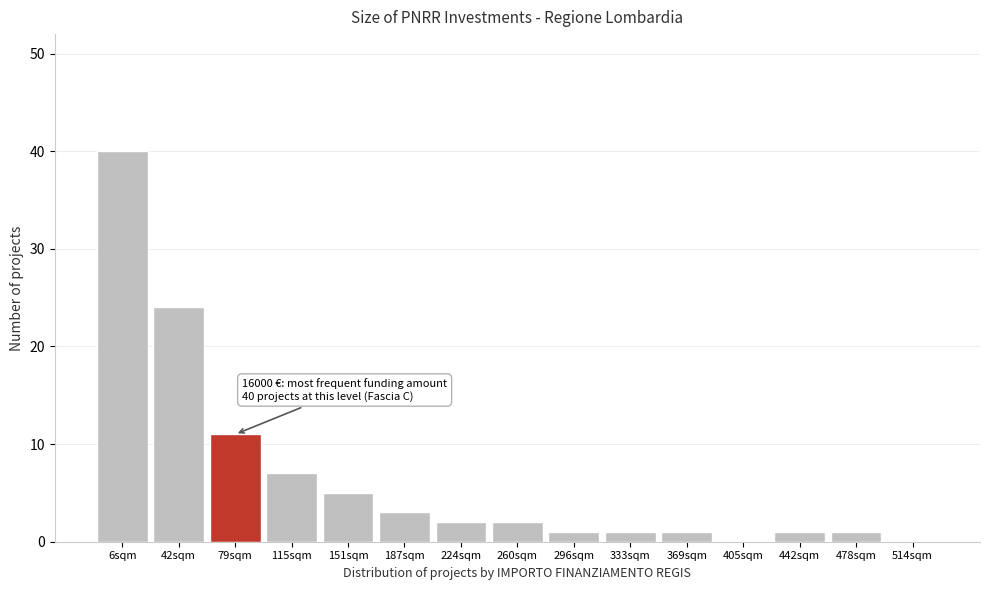

Reading left to right, transcribe all the data shown in this chart.

6sqm=40	42sqm=24	79sqm=11	115sqm=7	151sqm=5	187sqm=3	224sqm=2	260sqm=2	296sqm=1	333sqm=1	369sqm=1	405sqm=0	442sqm=1	478sqm=1	514sqm=0